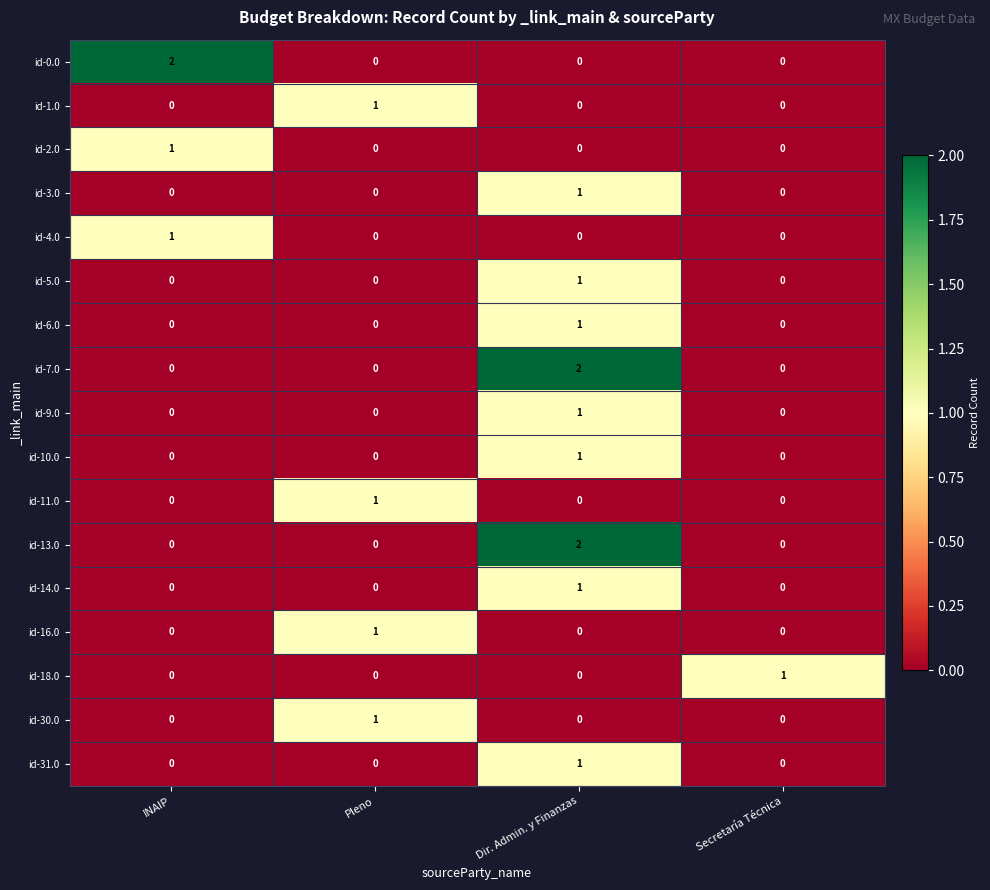

At which category is the sum across all series the highest?

Dir. Admin. y Finanzas